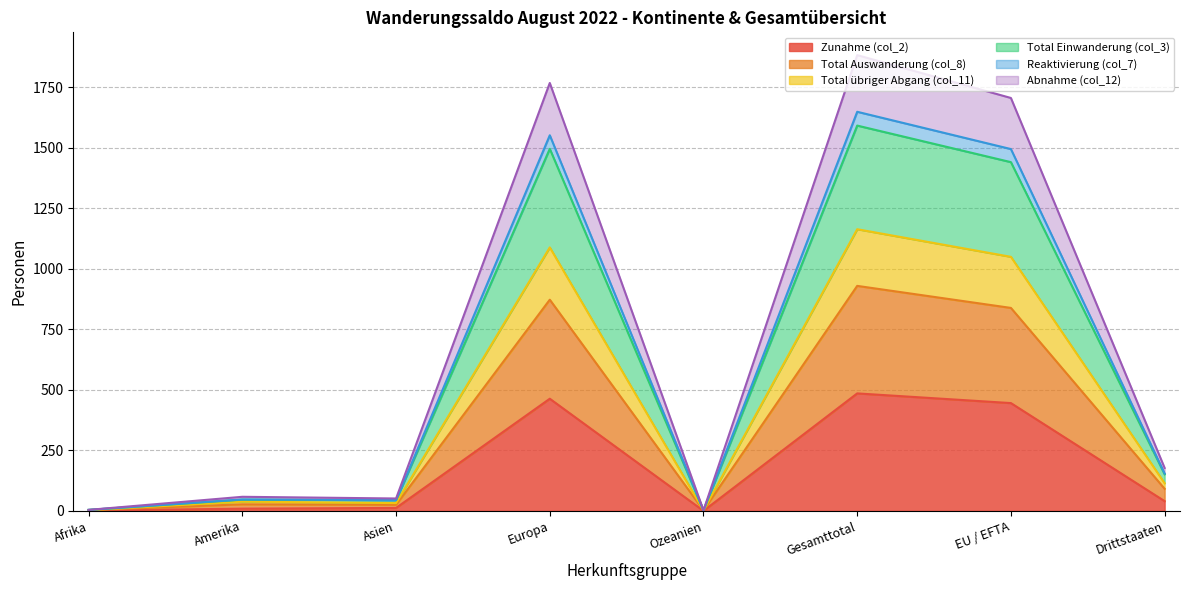

Does the chart display data point markers on the line(s)?

No